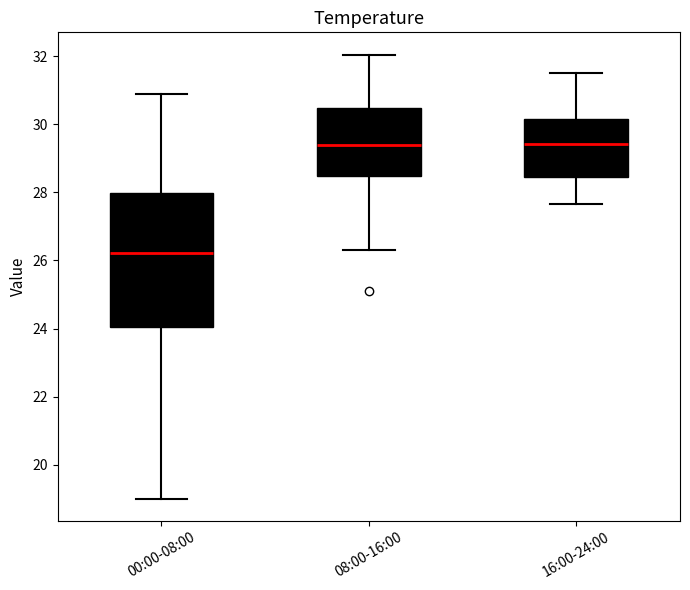

Which box's median line is the lowest?

00:00-08:00